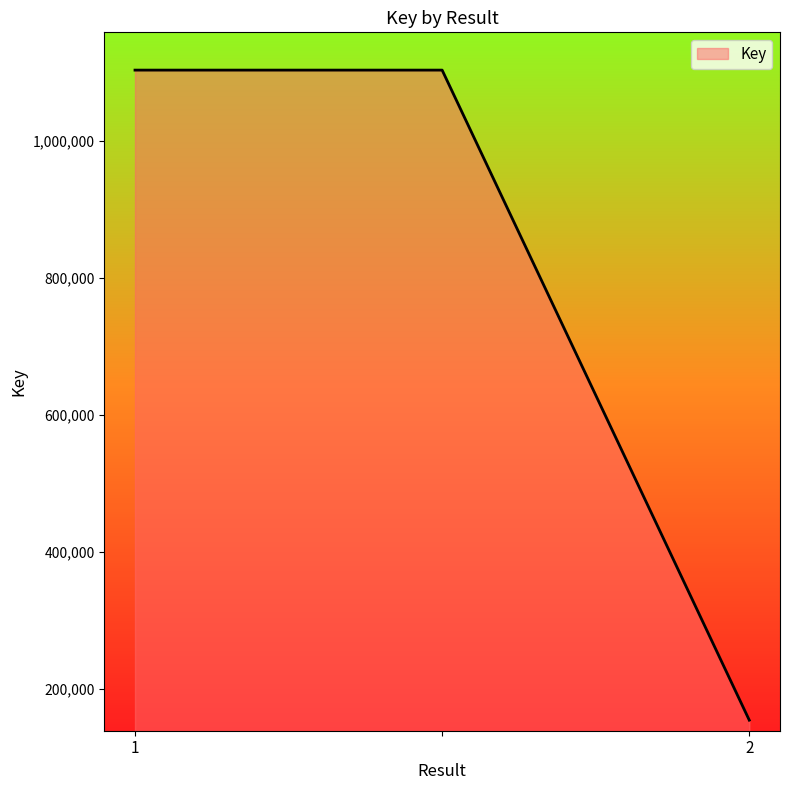

What is the average value?

787227